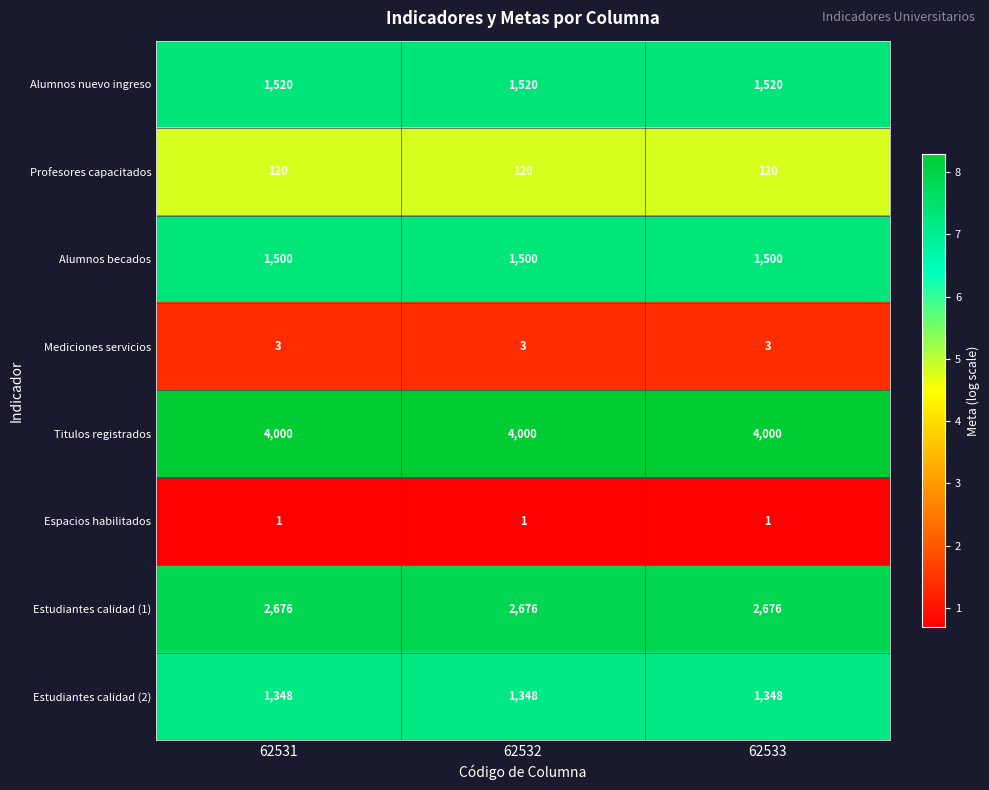

What is the total value across all series at 62531?

11168